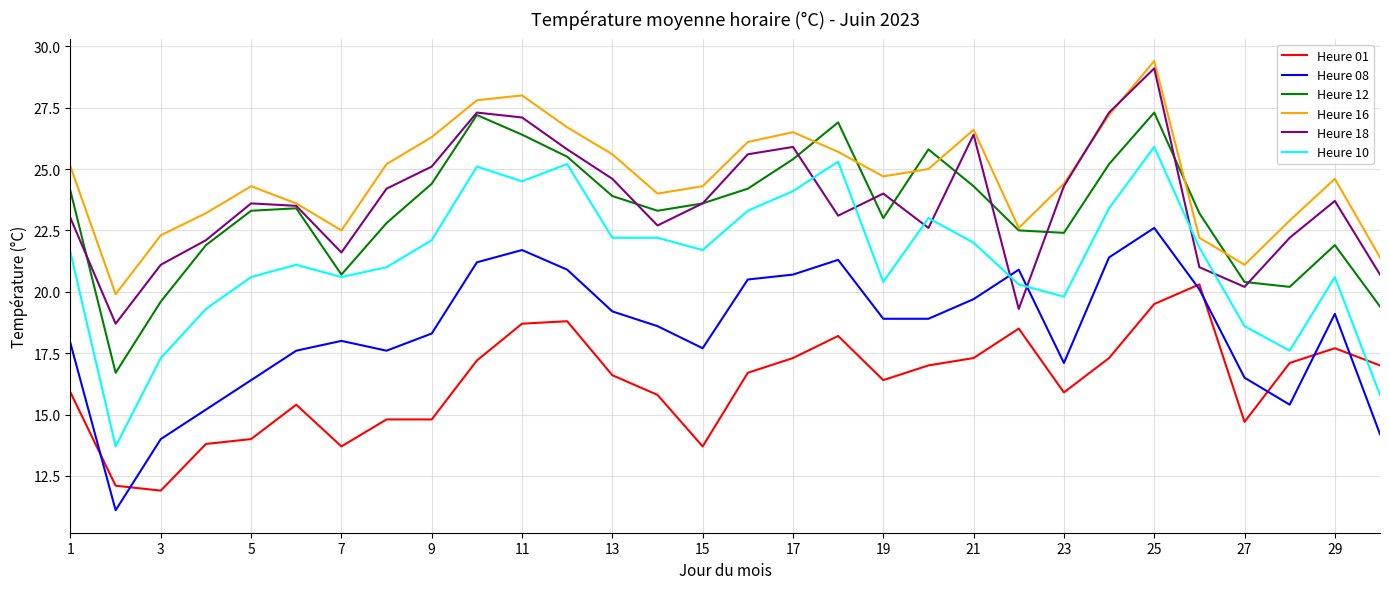

Which series has the largest total across all categories?

Heure 16